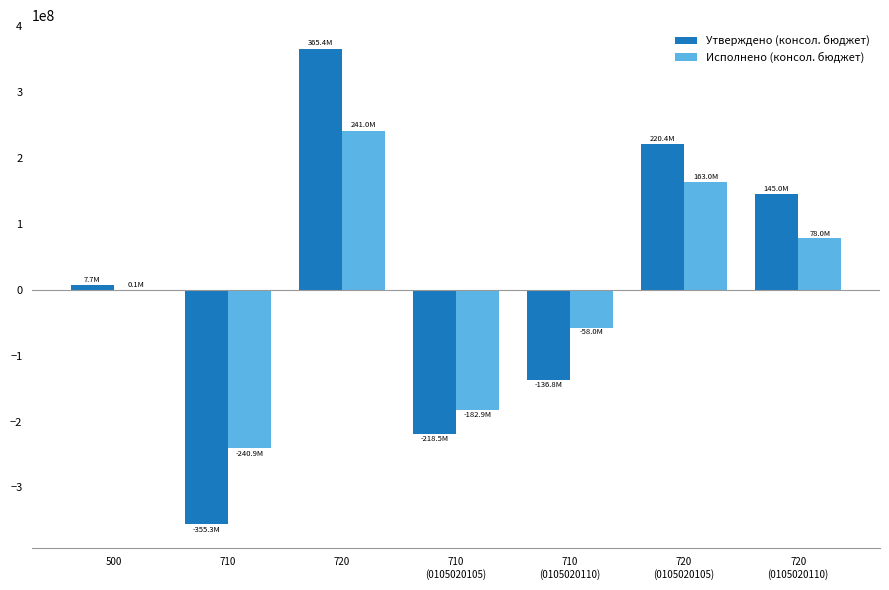

Reading left to right, what are all the values shown in this chart?

Утверждено (консол. бюджет): 500=7682000.0	710=-355283409.3	720=365422270.8	710
(0105020105)=-218488881.3	710
(0105020110)=-136794527.9	720
(0105020105)=220374700.8	720
(0105020110)=145047570.0
Исполнено (консол. бюджет): 500=84526.5	710=-240919584.7	720=241004111.2	710
(0105020105)=-182925977.2	710
(0105020110)=-57993607.5	720
(0105020105)=163009405.8	720
(0105020110)=77994705.4